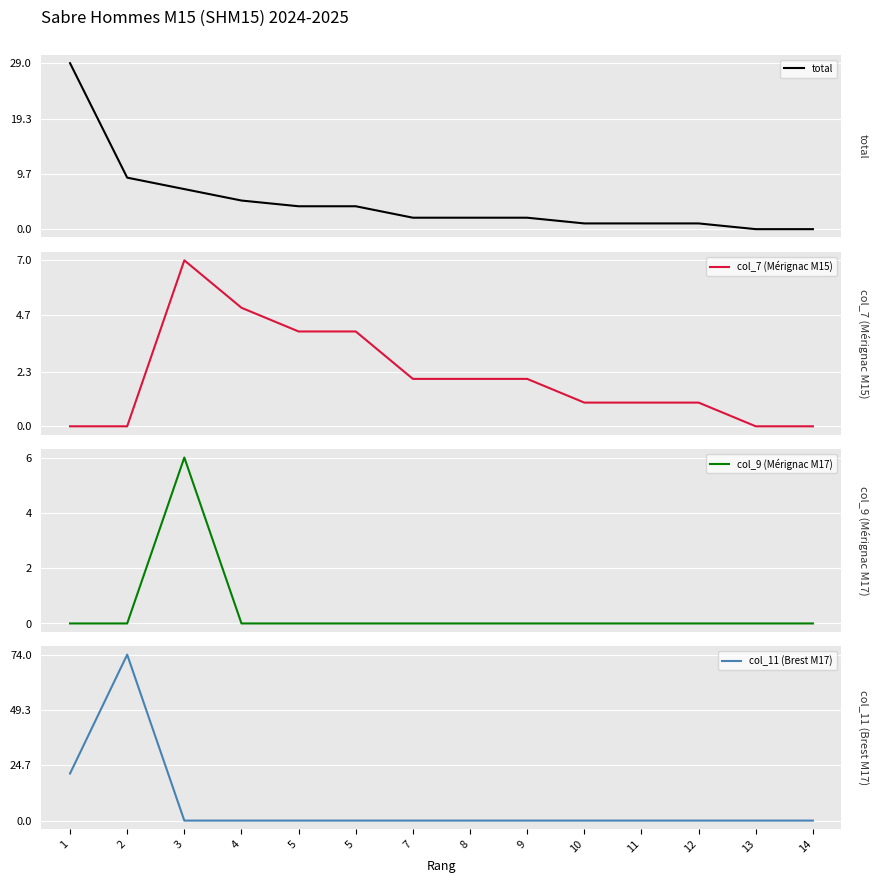

Reading left to right, transcribe all the data shown in this chart.

total: 29	9	7	5	4	4	2	2	2	1	1	1	0	0
col_7 (Mérignac M15): 0	0	7	5	4	4	2	2	2	1	1	1	0	0
col_9 (Mérignac M17): 0	0	6	0	0	0	0	0	0	0	0	0	0	0
col_11 (Brest M17): 21	74	0	0	0	0	0	0	0	0	0	0	0	0